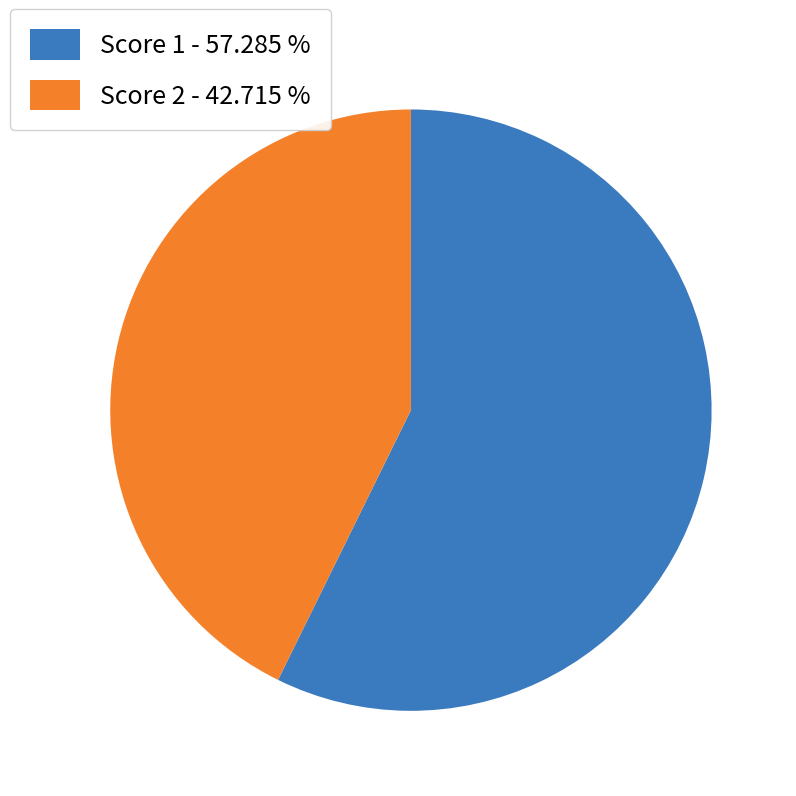

Rank the categories by value from highest to lowest.

Score 1 - 57.285 %, Score 2 - 42.715 %